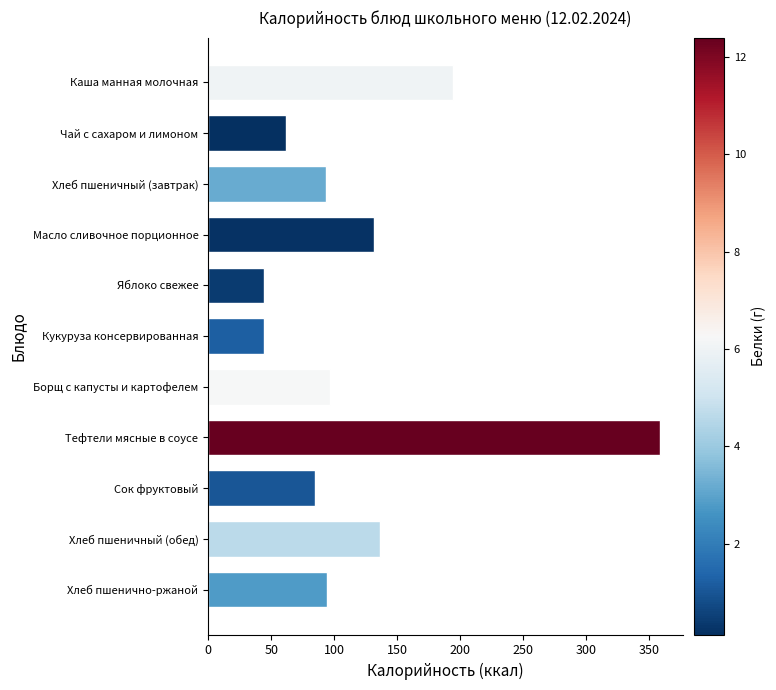

True or false: the data shows 358.6 at Тефтели мясные в соусе.

True